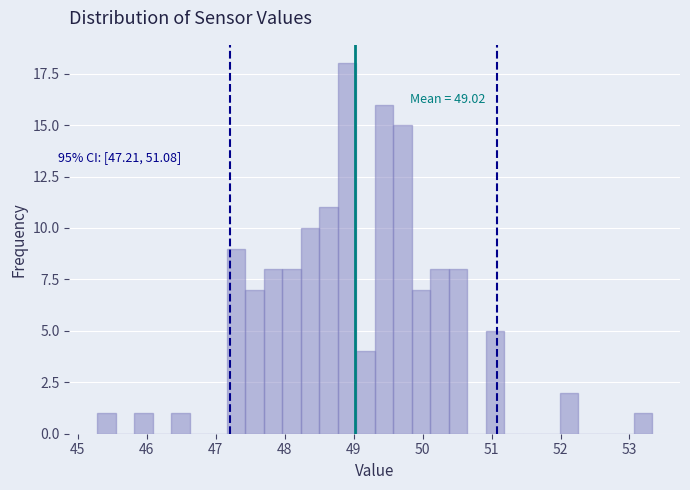

Read against the x-axis, roughly where is the centre of the tallest bar?

48.9